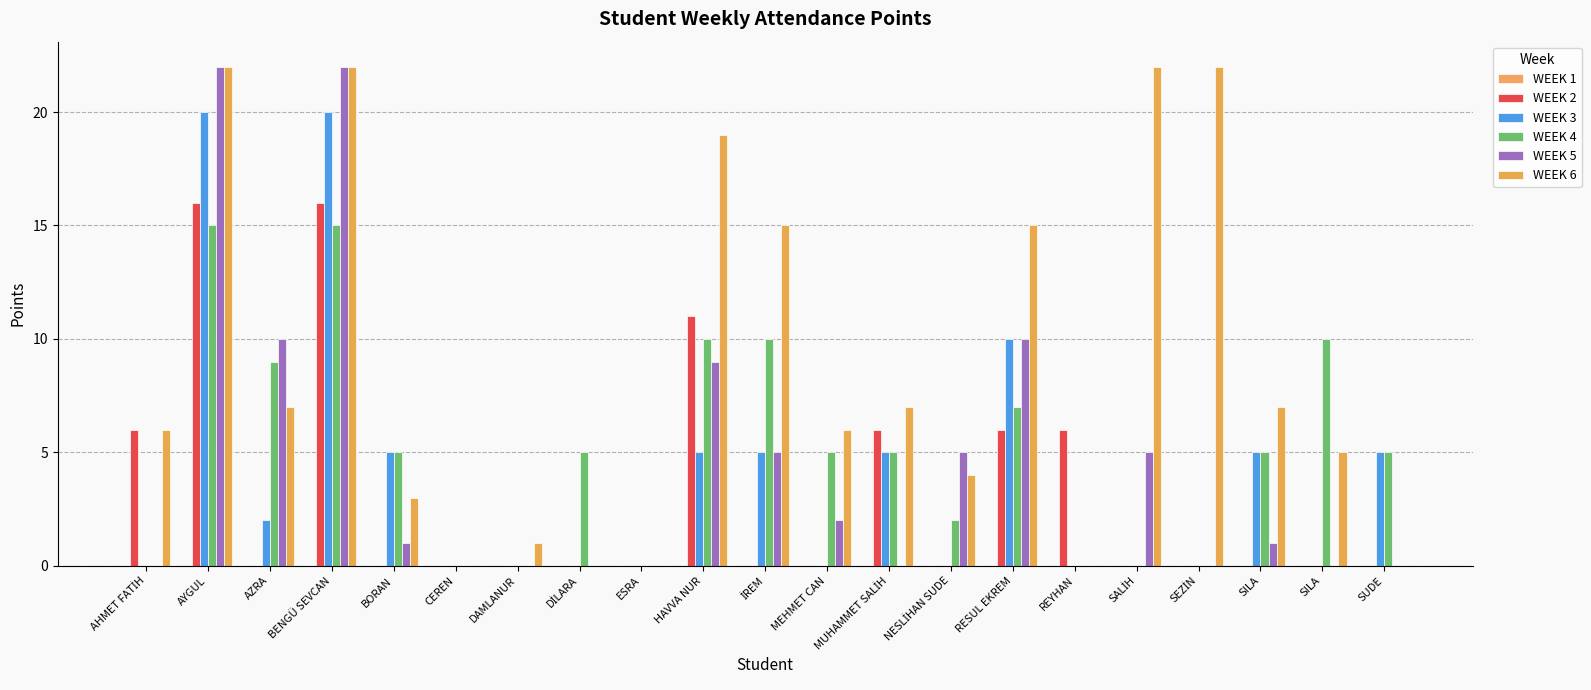

Which series has the largest range (max minus min)?

WEEK 5